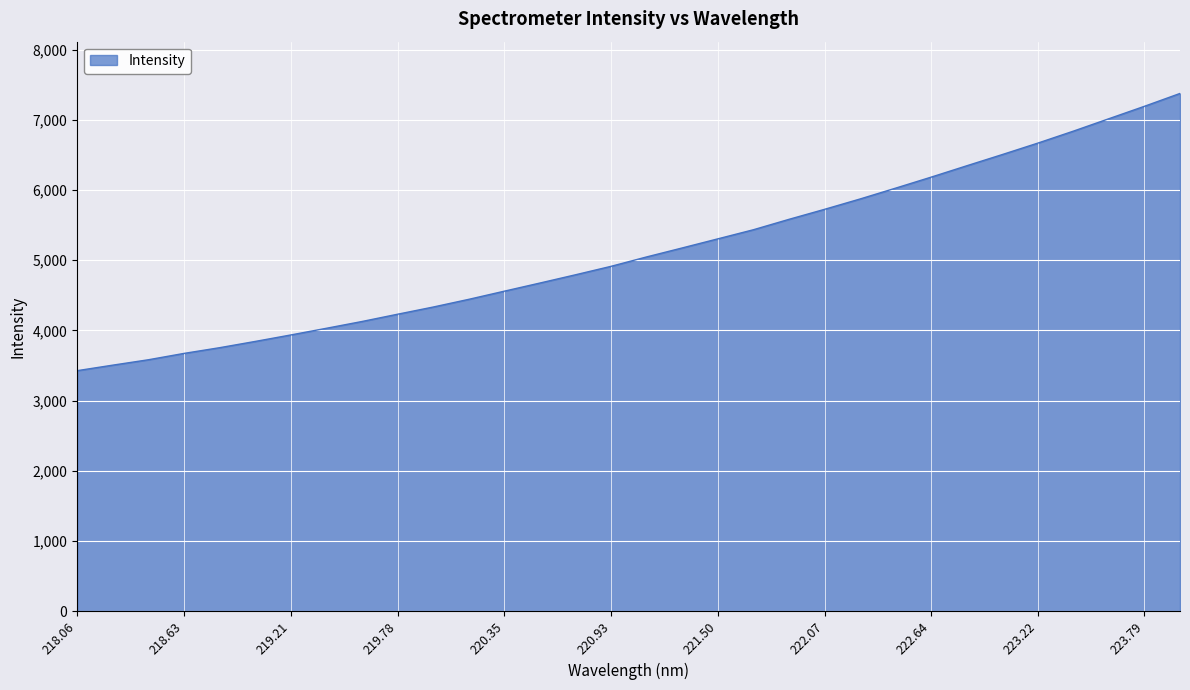

What is the maximum value shown in the chart?

7377.3